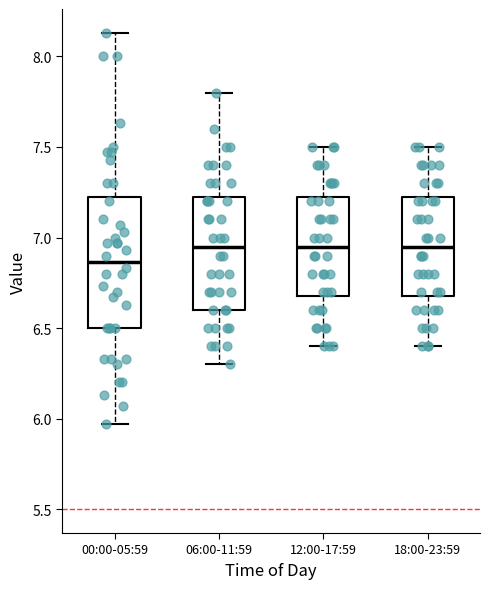

Reading left to right, read every box against the y-axis: the position of its median line, the range the box covers, and the ends of its whiskers. The values are not printed on the chart, so give them approximately, as read against the axis.

00:00-05:59: median 6.85, box 6.50 to 7.25, whiskers 5.95 to 8.15
06:00-11:59: median 6.95, box 6.60 to 7.25, whiskers 6.30 to 7.80
12:00-17:59: median 6.95, box 6.70 to 7.25, whiskers 6.40 to 7.50
18:00-23:59: median 6.95, box 6.70 to 7.25, whiskers 6.40 to 7.50